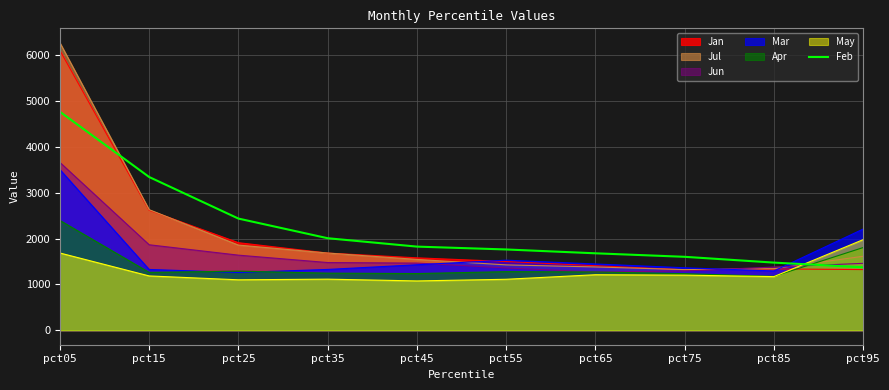

How many data points are less than 1823?

5